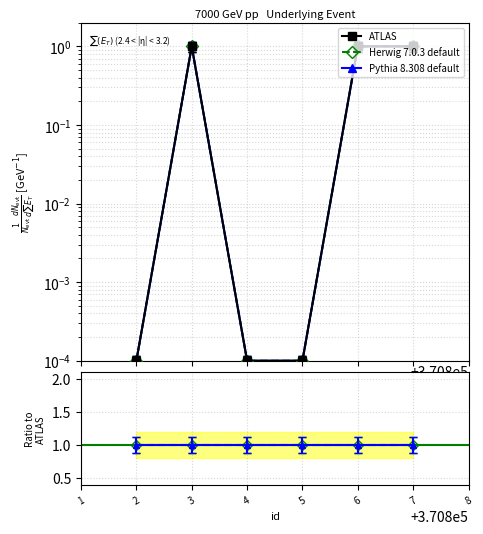

Is this an area chart (filled region under the line)?

No